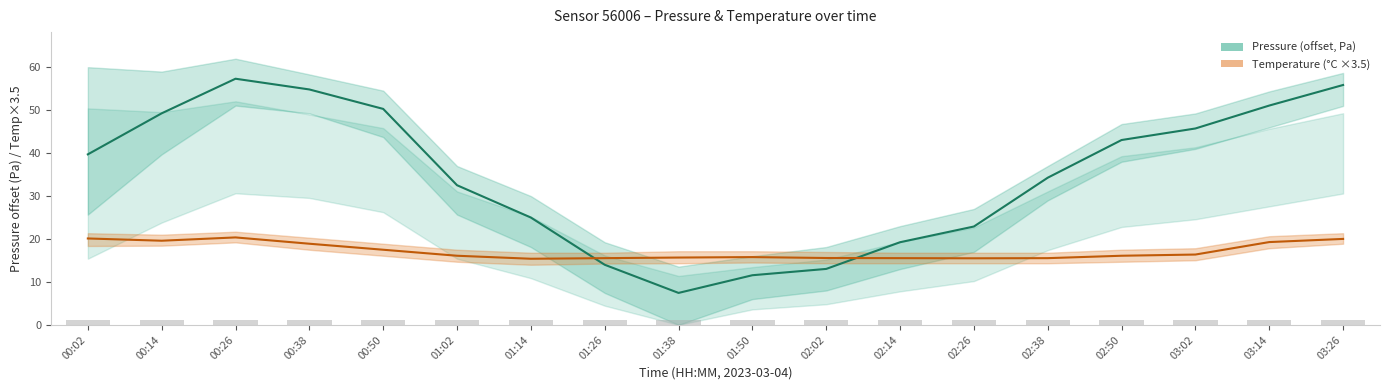

Count the number of categories in the chart.

18